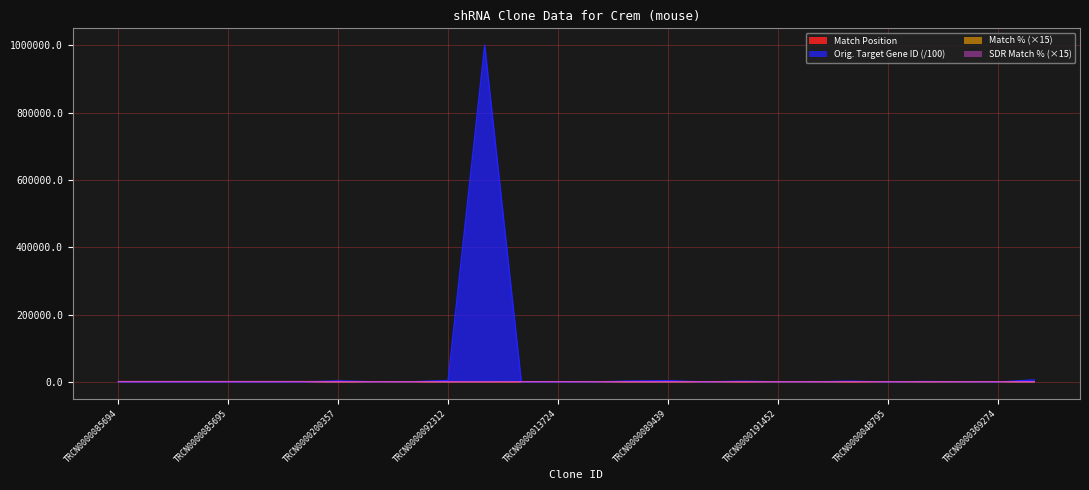

At which category does the chart reach its minimum across all series?

TRCN0000273840